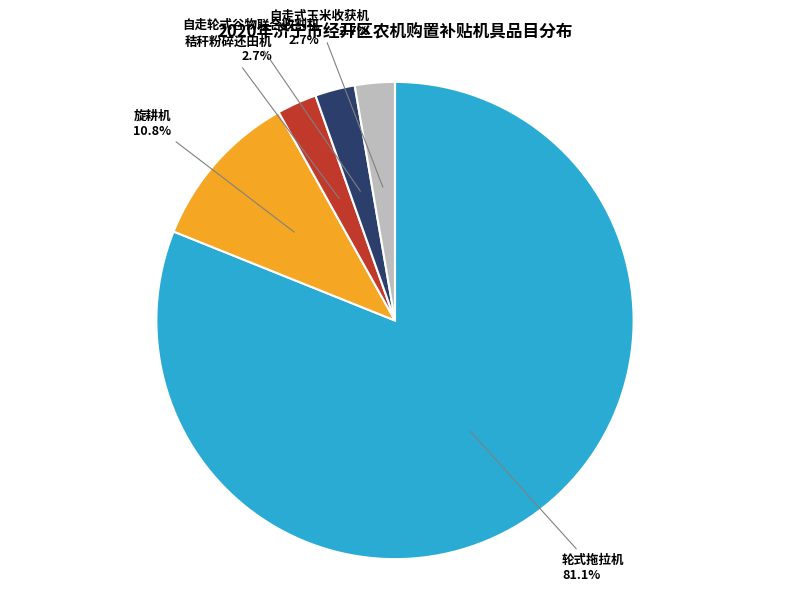

The 自走式玉米收获机 slice represents 13% of the pie. True or false?

False